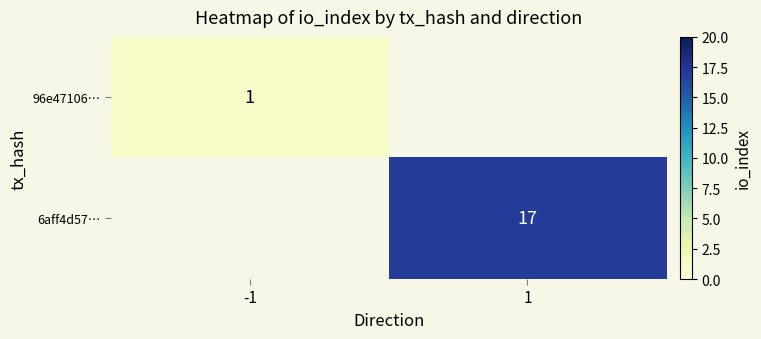

At how many categories does at least one series exceed 2?

1